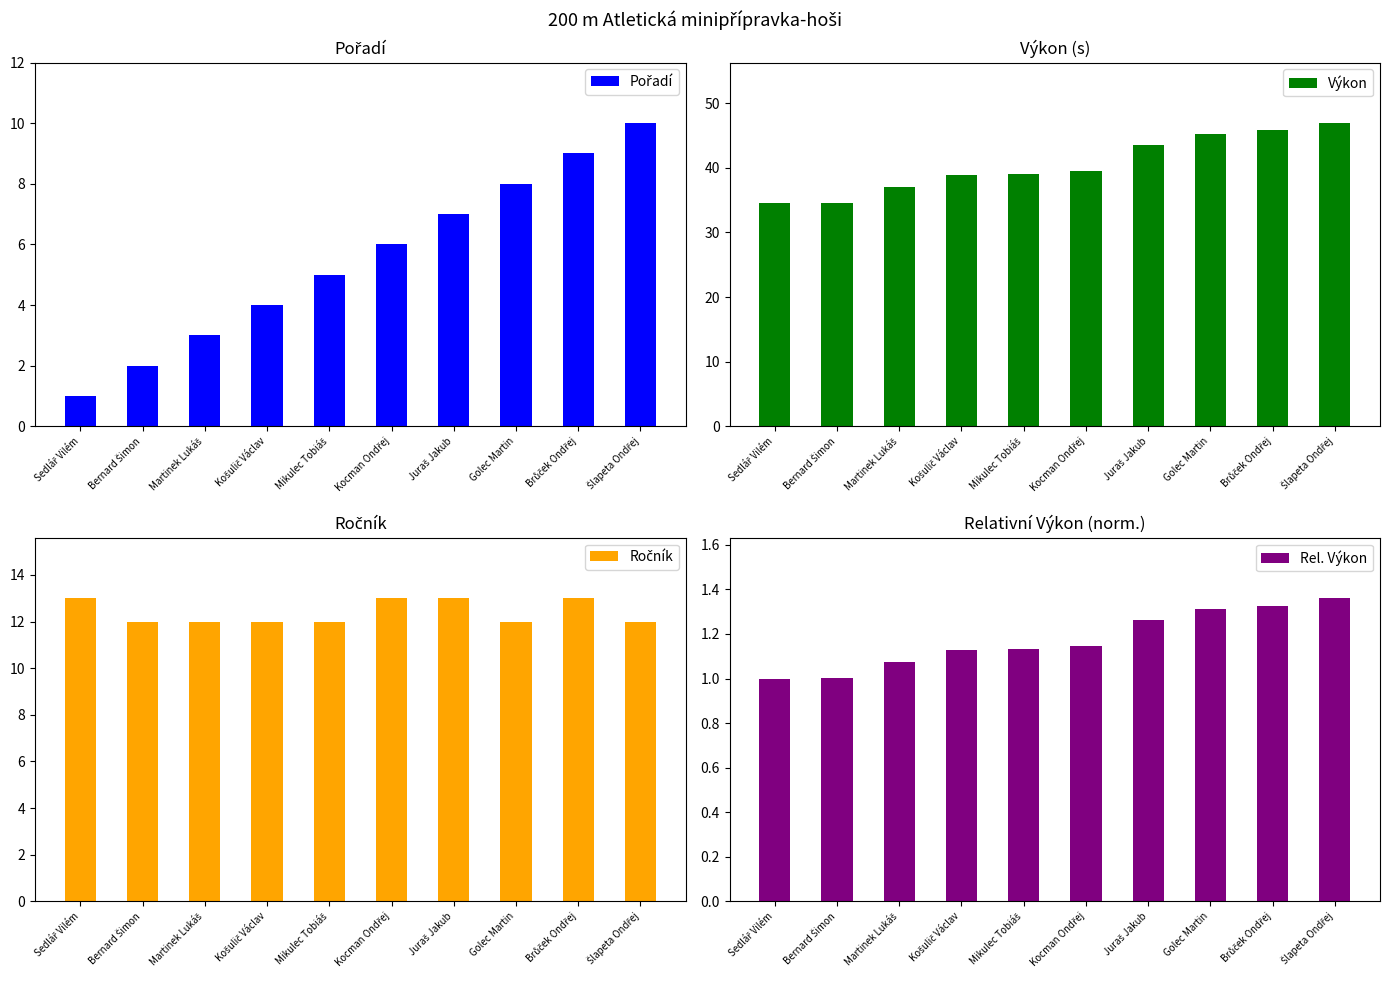

Which series has the largest total across all categories?

Výkon